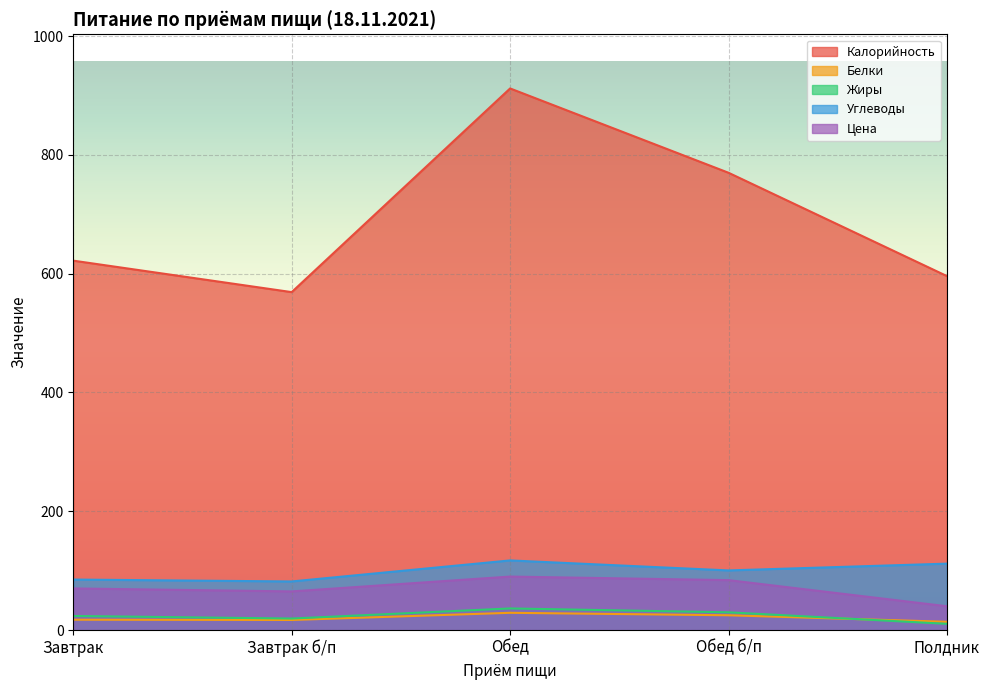

What is the minimum value shown in the chart?

10.4